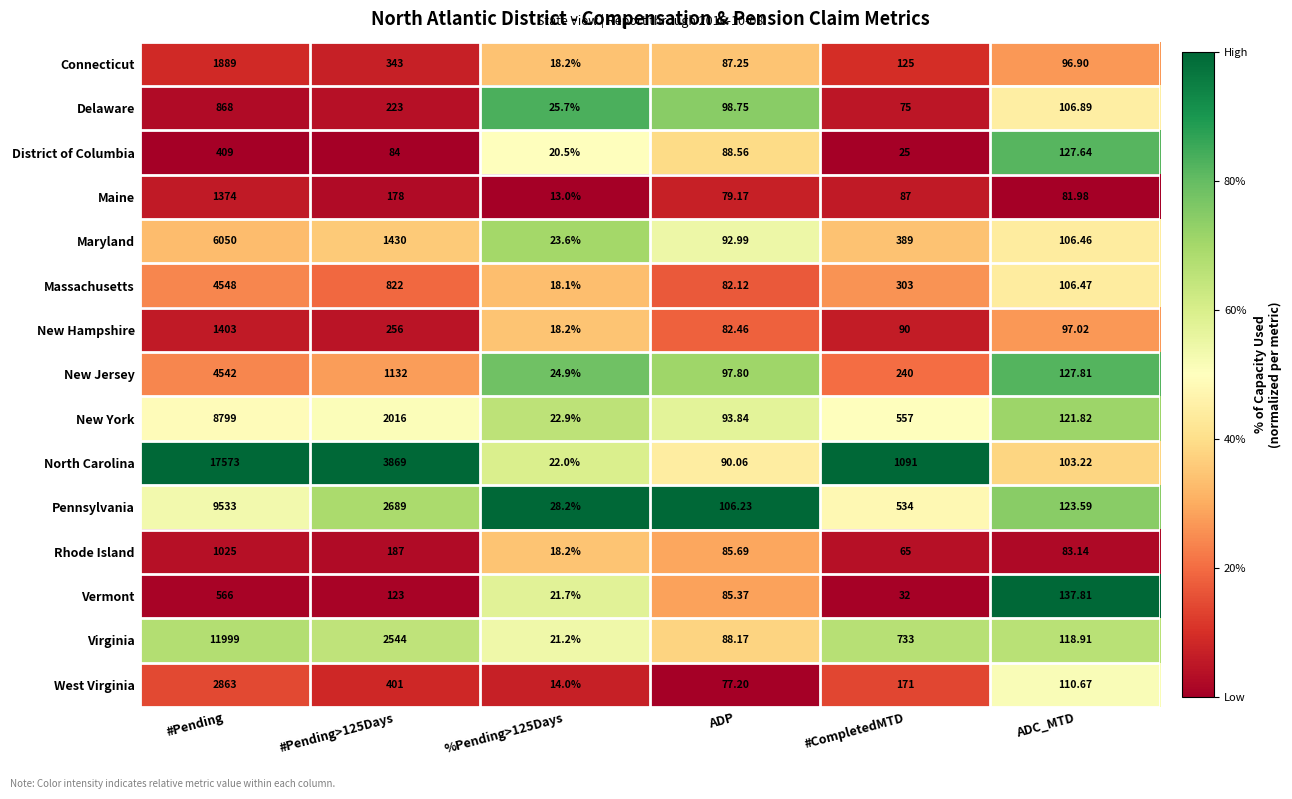

Where does the Connecticut series first go above 125?

#Pending